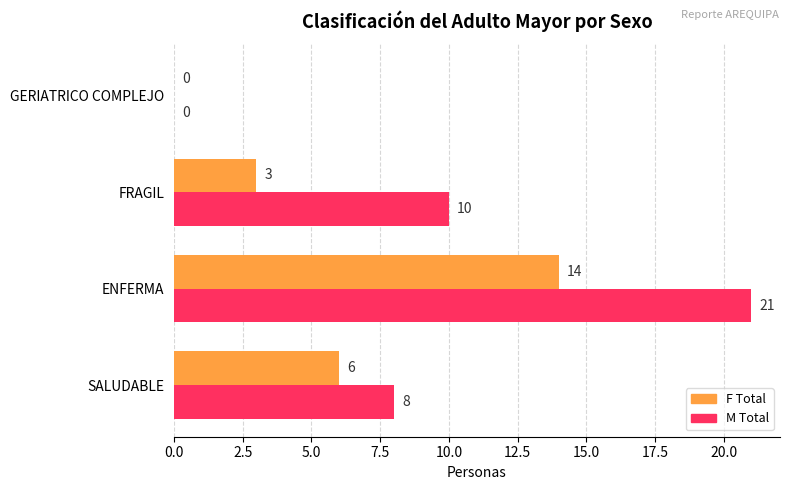

At which label is M Total closest to 10?

FRAGIL